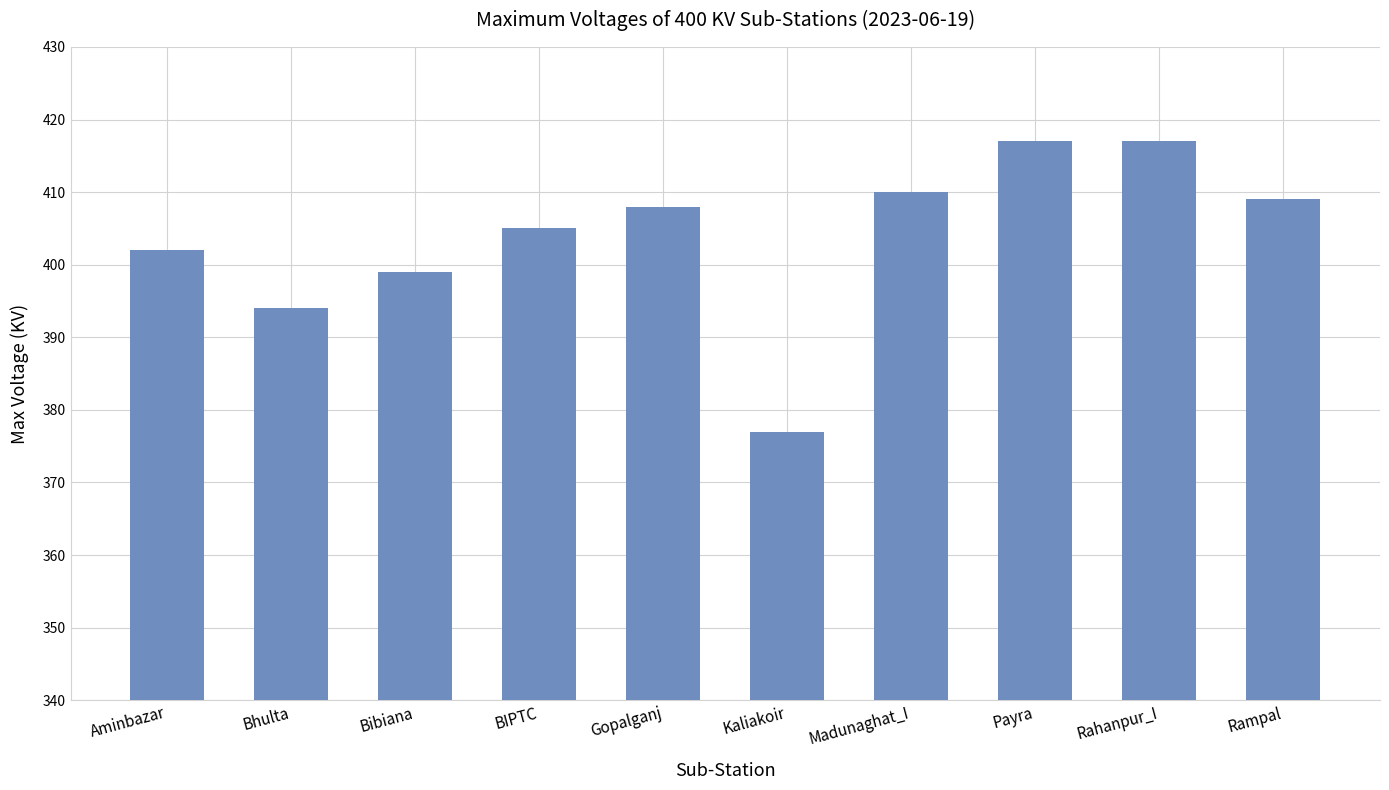

True or false: the data shows 699 at Rampal.

False